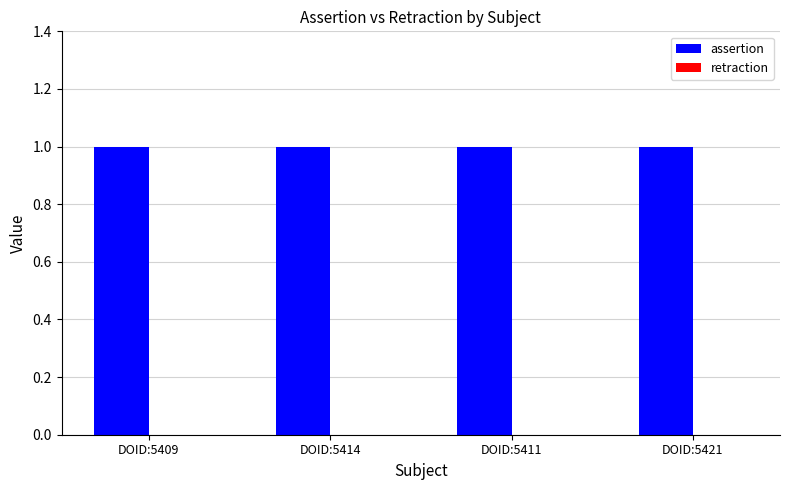

Is the value of assertion at DOID:5411 greater than the value of retraction at DOID:5421?

Yes